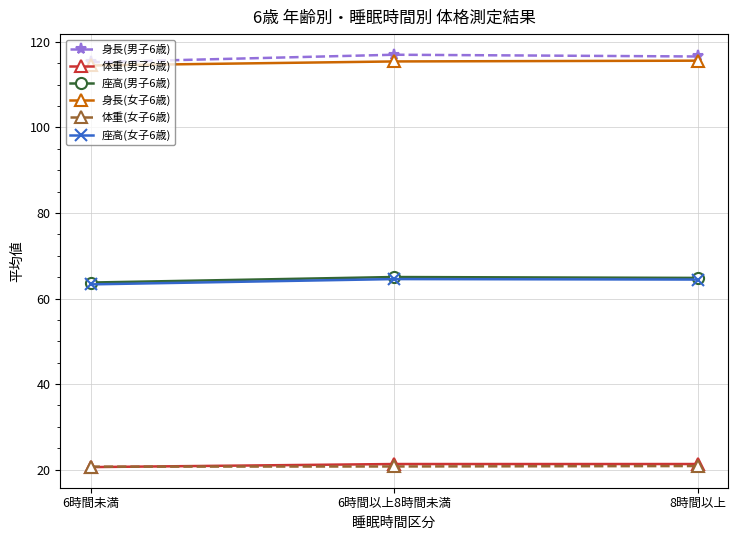

How many lines are shown in the chart?

6